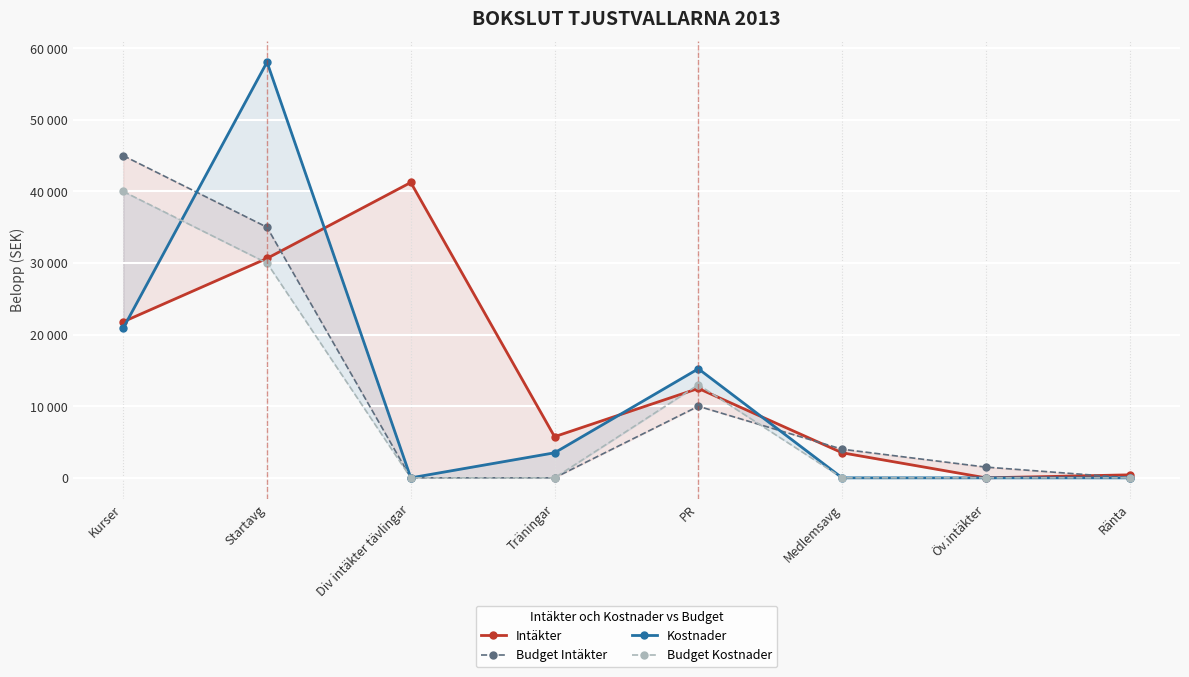

What is the difference between the maximum and minimum values in the Budget Intäkter series?

45000